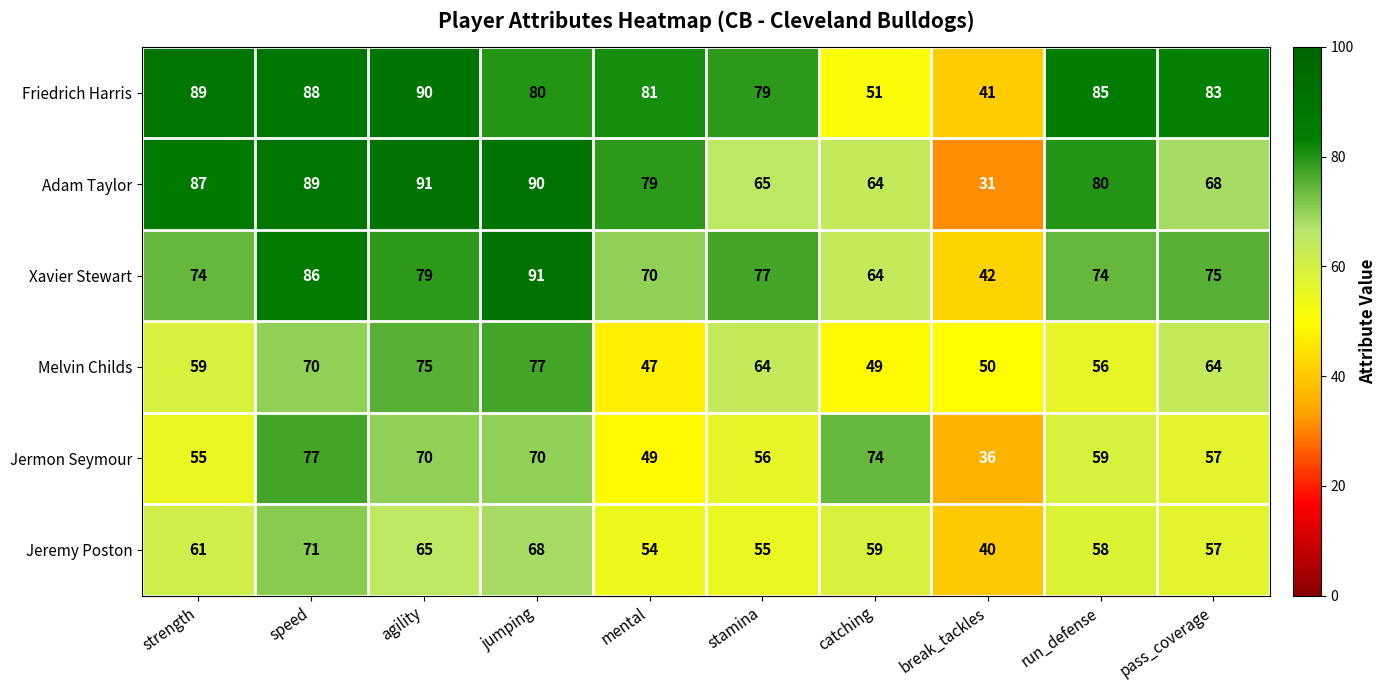

What is the minimum value shown in the chart?

31